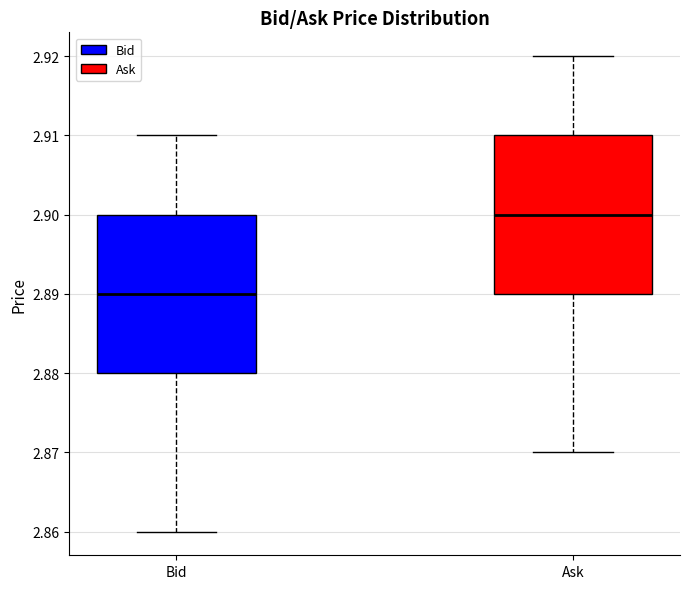

Reading left to right, read every box against the y-axis: the position of its median line, the range the box covers, and the ends of its whiskers. The values are not printed on the chart, so give them approximately, as read against the axis.

Bid: median 2.89, box 2.88 to 2.90, whiskers 2.86 to 2.91
Ask: median 2.90, box 2.89 to 2.91, whiskers 2.87 to 2.92